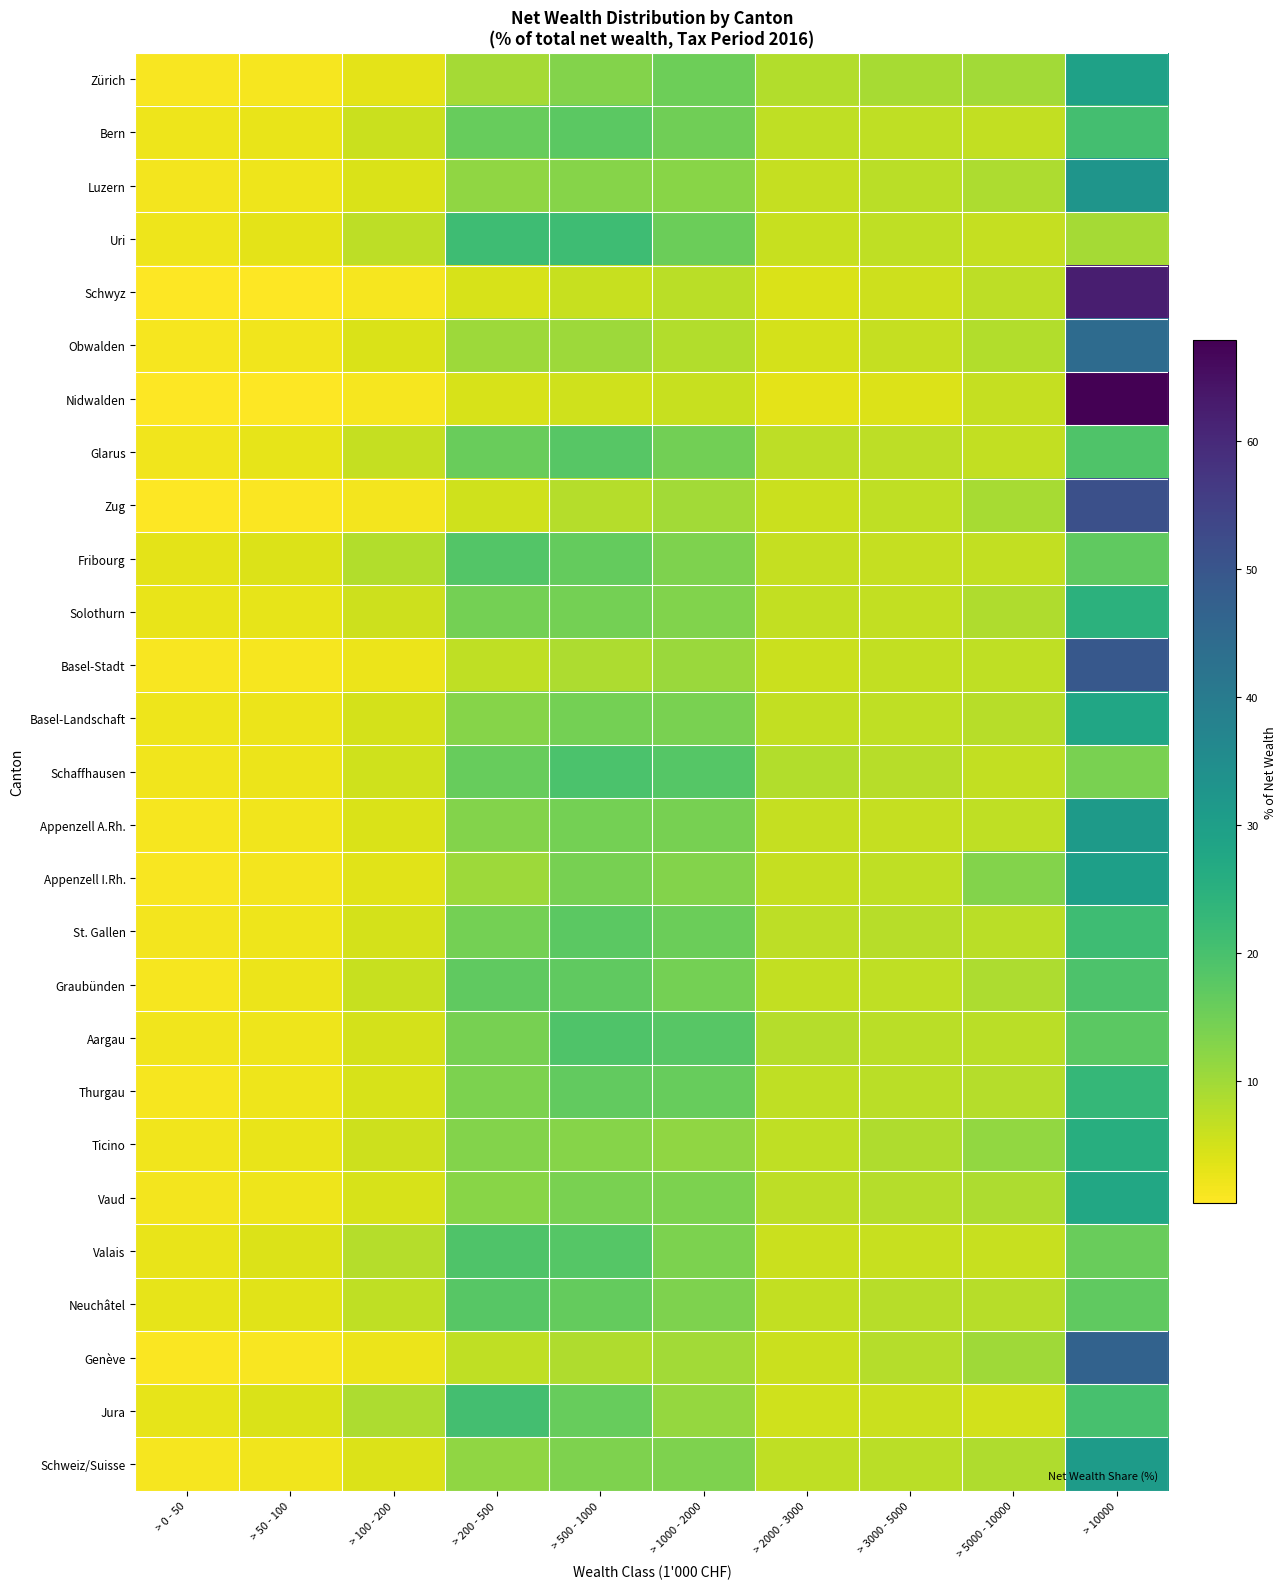

Between > 50 - 100 and > 200 - 500, which is larger?

> 200 - 500